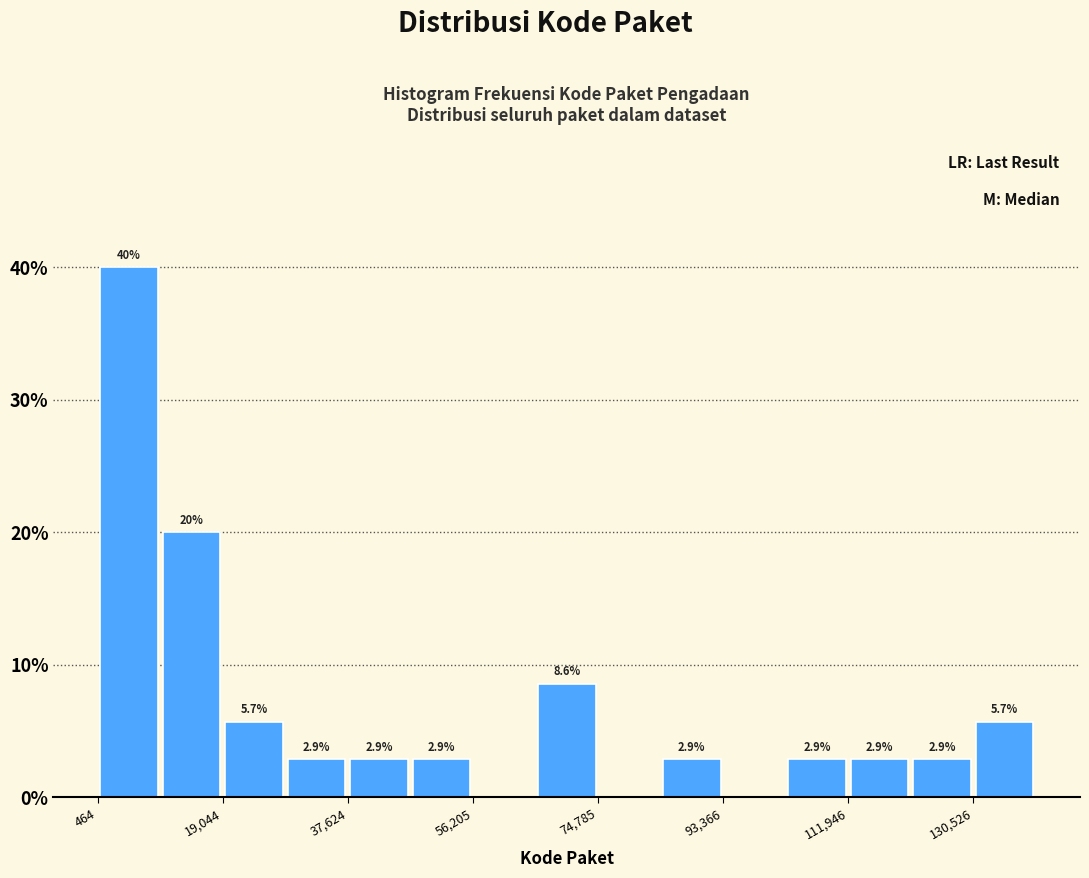

Which range on the x-axis has the tallest bar?

0 to 10000